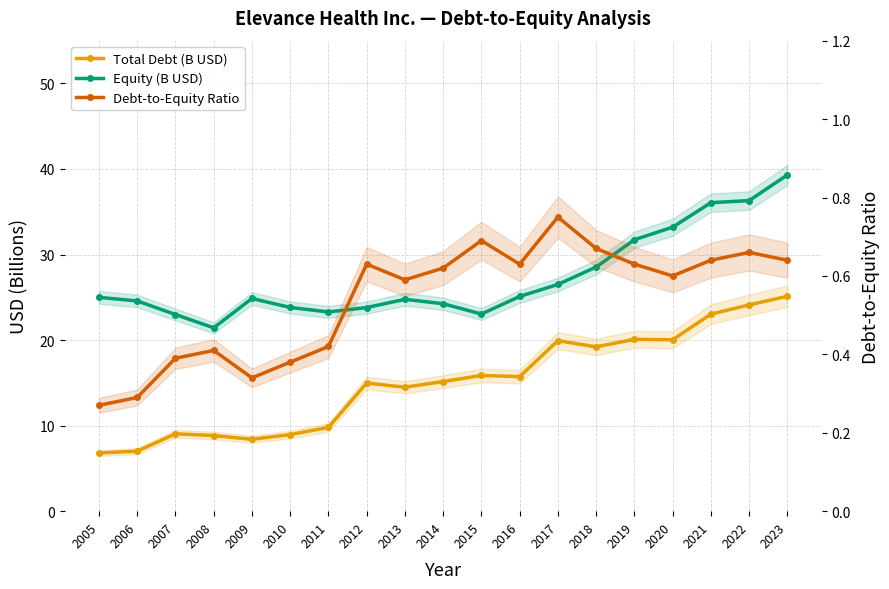

True or false: Equity (B USD) has more than 1 points higher than both neighbors.

True